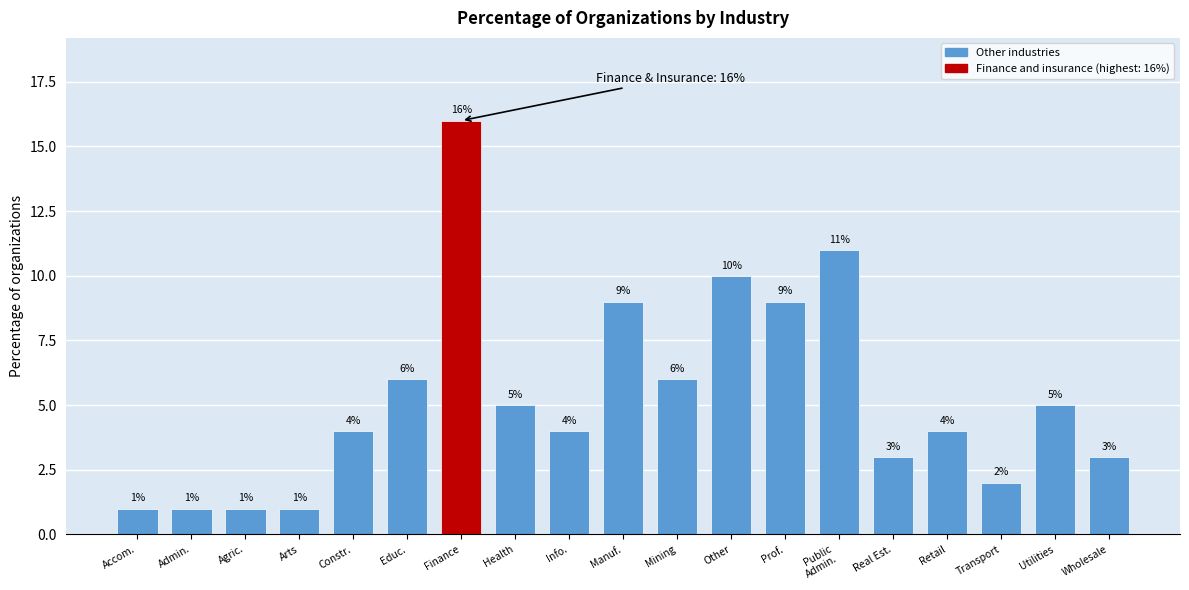

Reading left to right, what are all the values shown in this chart?

1	1	1	1	4	6	16	5	4	9	6	10	9	11	3	4	2	5	3